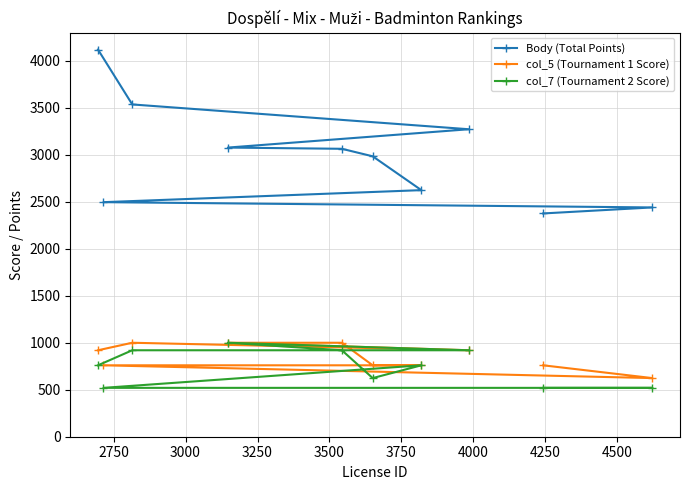

True or false: col_5 (Tournament 1 Score) and col_7 (Tournament 2 Score) intersect in this chart.

False